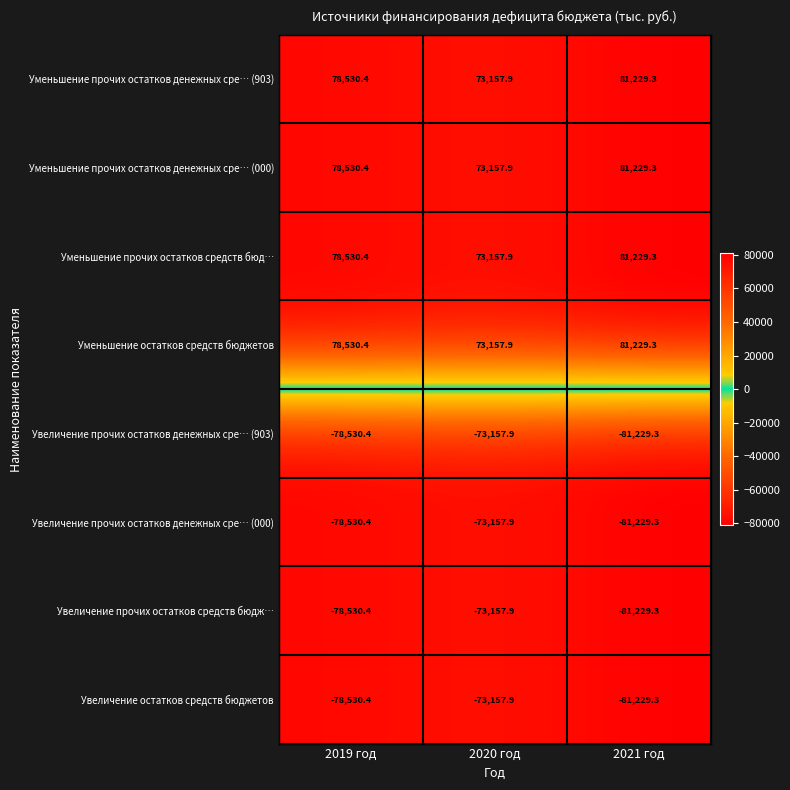

Reading left to right, list all the values displayed in this chart.

Уменьшение прочих остатков денежных сре… (903): 2019 год=78530.4	2020 год=73157.9	2021 год=81229.3
Уменьшение прочих остатков денежных сре… (000): 2019 год=78530.4	2020 год=73157.9	2021 год=81229.3
Уменьшение прочих остатков средств бюд…: 2019 год=78530.4	2020 год=73157.9	2021 год=81229.3
Уменьшение остатков средств бюджетов: 2019 год=78530.4	2020 год=73157.9	2021 год=81229.3
Увеличение прочих остатков денежных сре… (903): 2019 год=-78530.4	2020 год=-73157.9	2021 год=-81229.3
Увеличение прочих остатков денежных сре… (000): 2019 год=-78530.4	2020 год=-73157.9	2021 год=-81229.3
Увеличение прочих остатков средств бюдж…: 2019 год=-78530.4	2020 год=-73157.9	2021 год=-81229.3
Увеличение остатков средств бюджетов: 2019 год=-78530.4	2020 год=-73157.9	2021 год=-81229.3